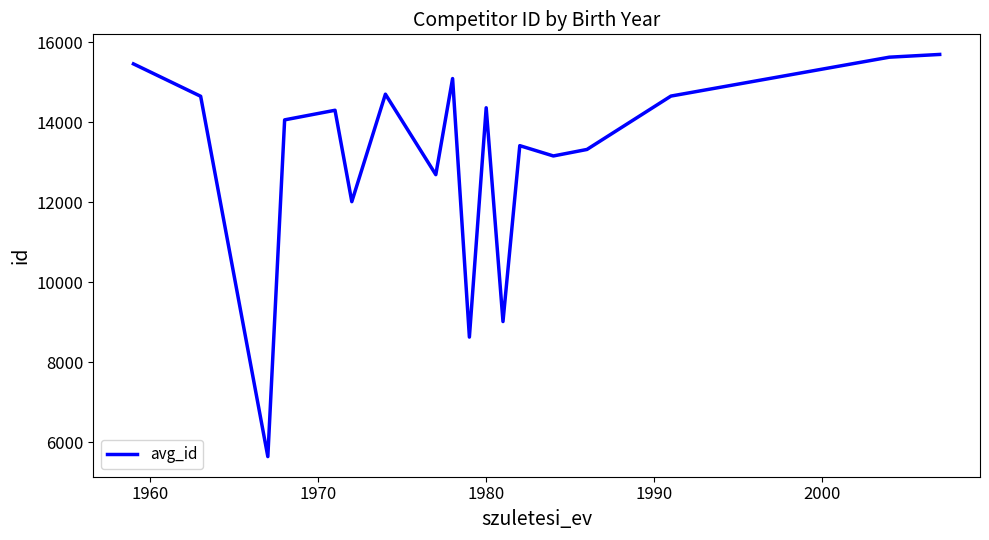

What is the maximum value shown in the chart?

15697.0